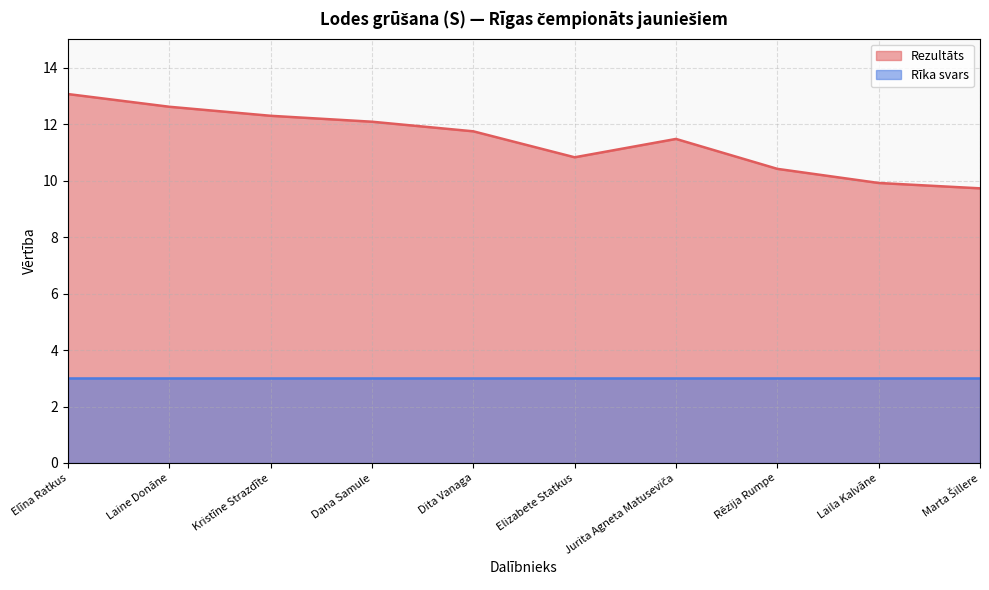

The chart shows a value of 13.7 at Laila Kalvāne. True or false?

False